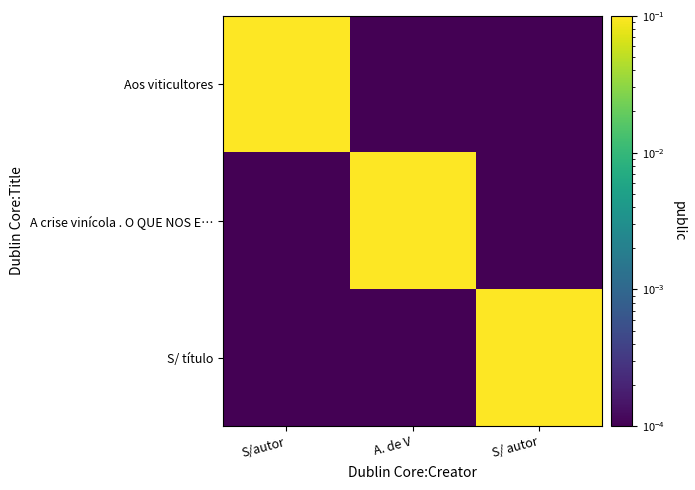

Reading left to right, list all the values displayed in this chart.

Aos viticultores: S/autor=1.0	A. de V=0.0	S/ autor=0.0
A crise vinícola . O QUE NOS E…: S/autor=0.0	A. de V=1.0	S/ autor=0.0
S/ título: S/autor=0.0	A. de V=0.0	S/ autor=1.0